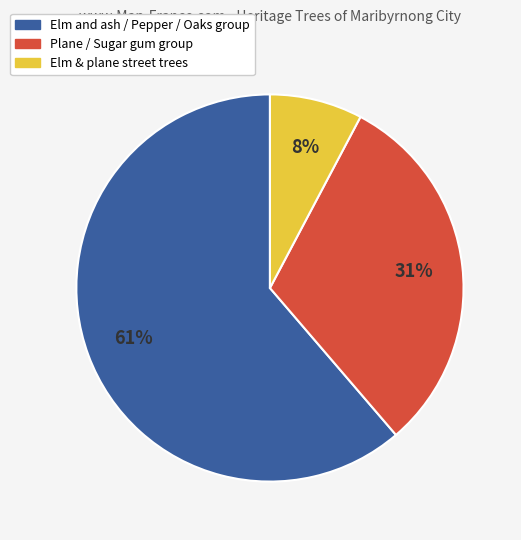

What percentage is the Elm and ash / Pepper / Oaks group slice, to the nearest percent?

61%